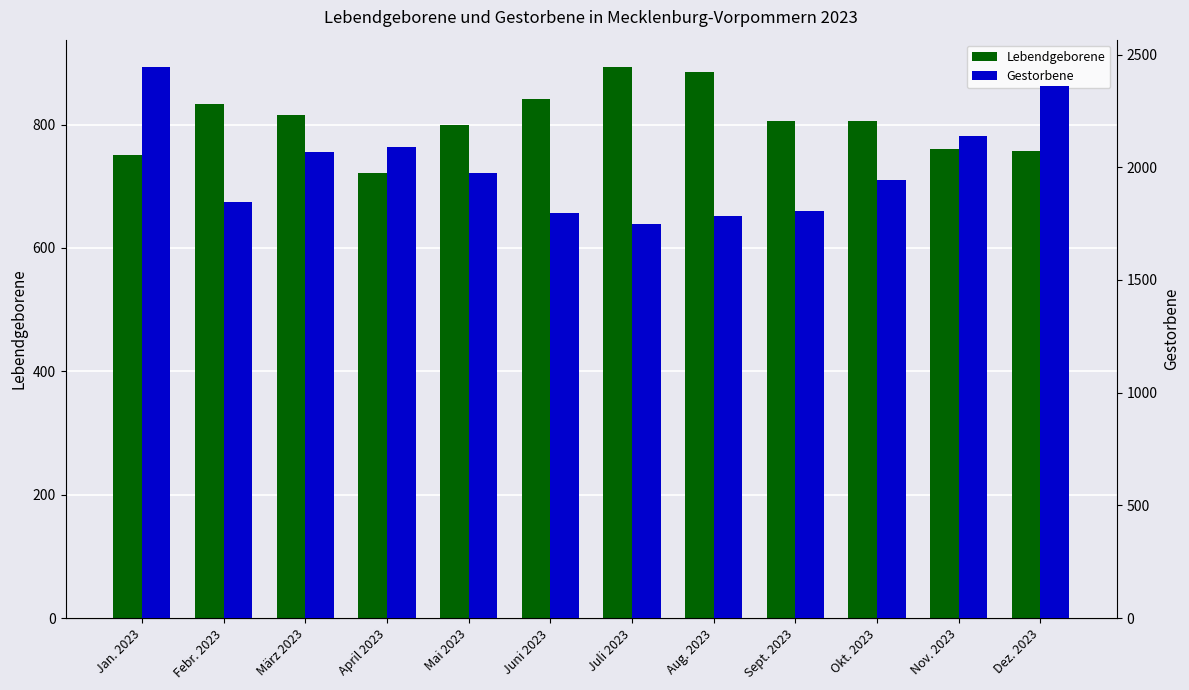

Does the chart contain any negative values?

No